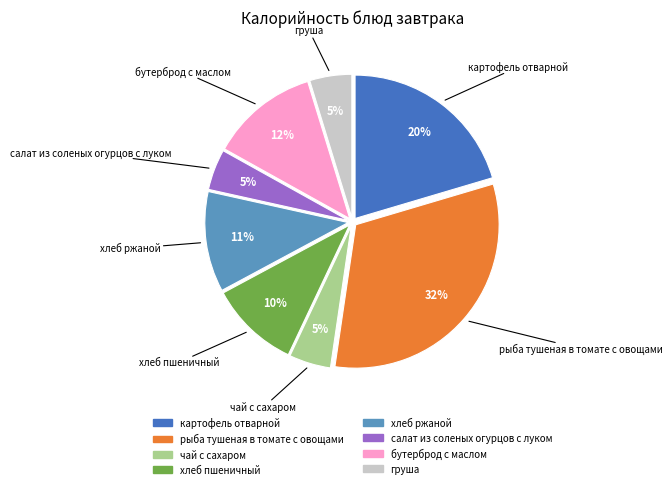

The рыба тушеная в томате с овощами slice represents 32% of the pie. True or false?

True